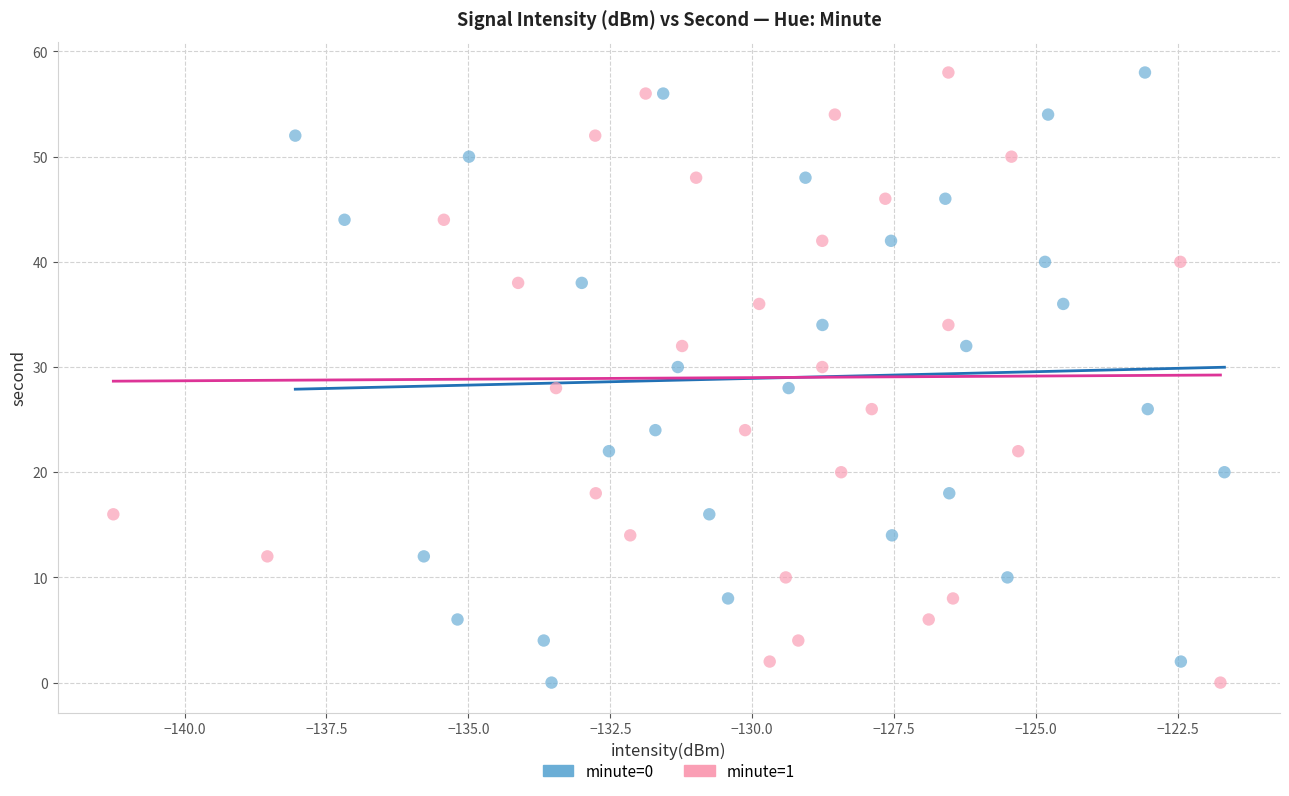

What are all the series names shown in the legend?

minute=0, minute=1